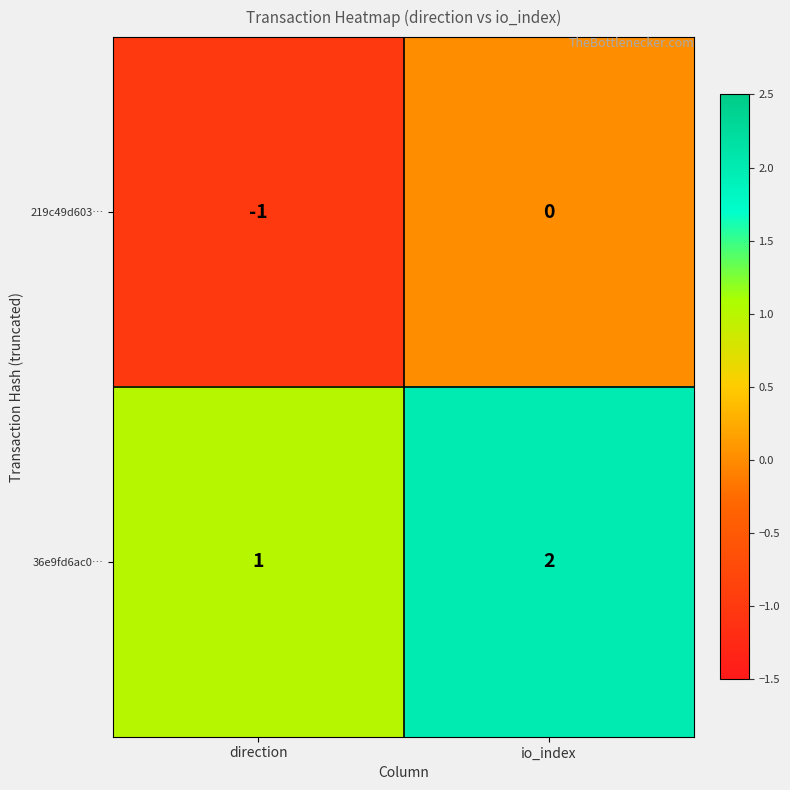

At io_index, list the series in order from smallest to largest.

219c49d603…, 36e9fd6ac0…